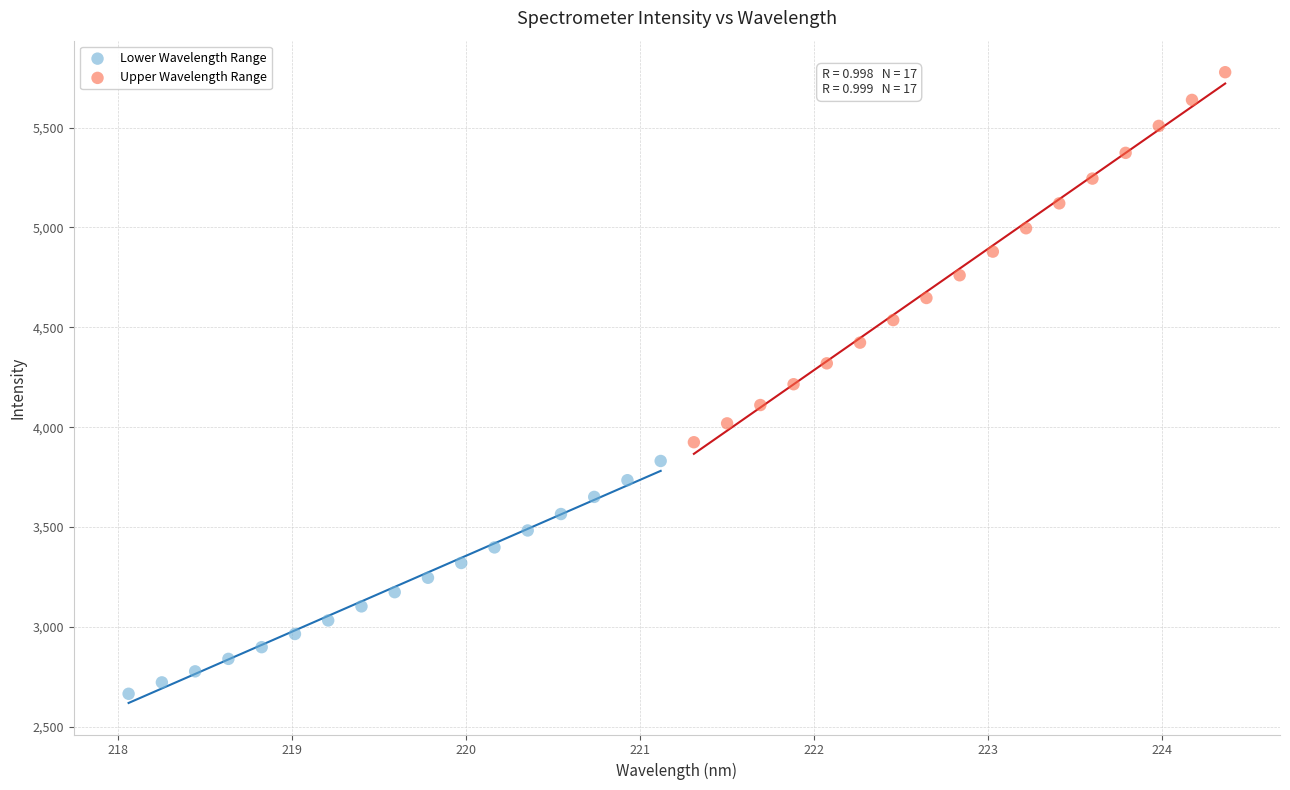

Which series reaches the maximum Y coordinate?

Upper Wavelength Range